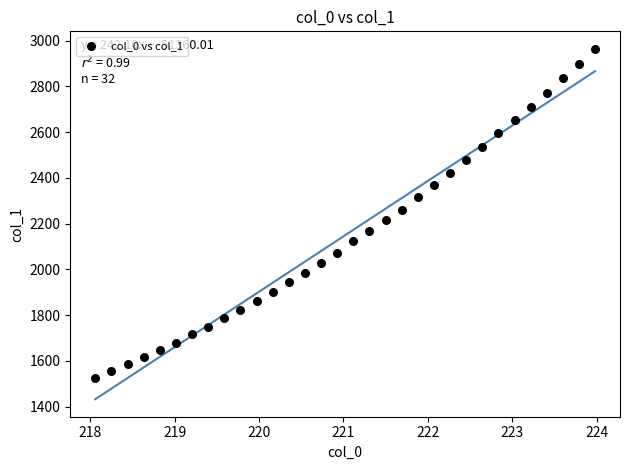

What is the range of Y values (max minus min)?

1437.8